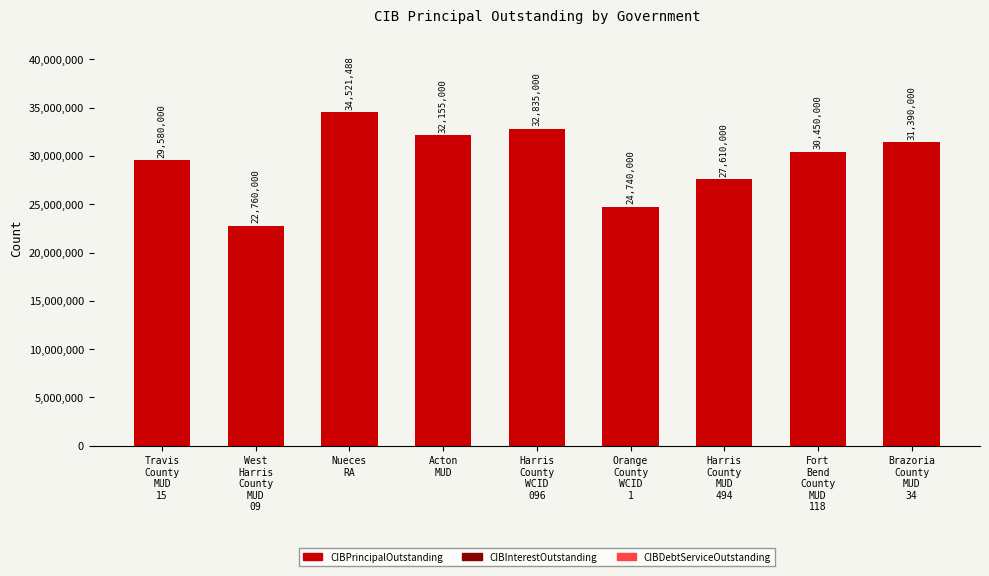

What is the difference between the second highest and second lowest values?

8095000